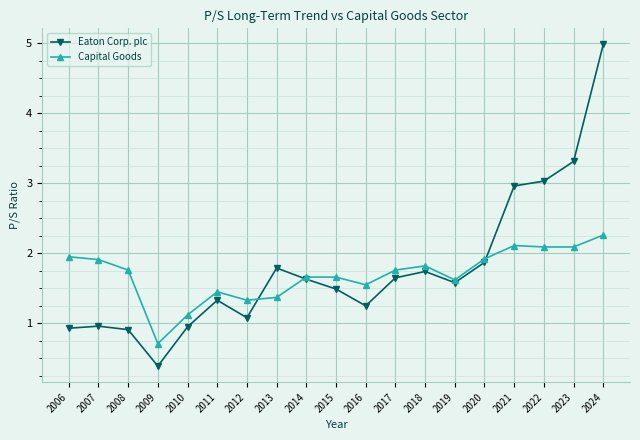

What is the difference between the maximum and second lowest values in the Eaton Corp. plc series?

4.1